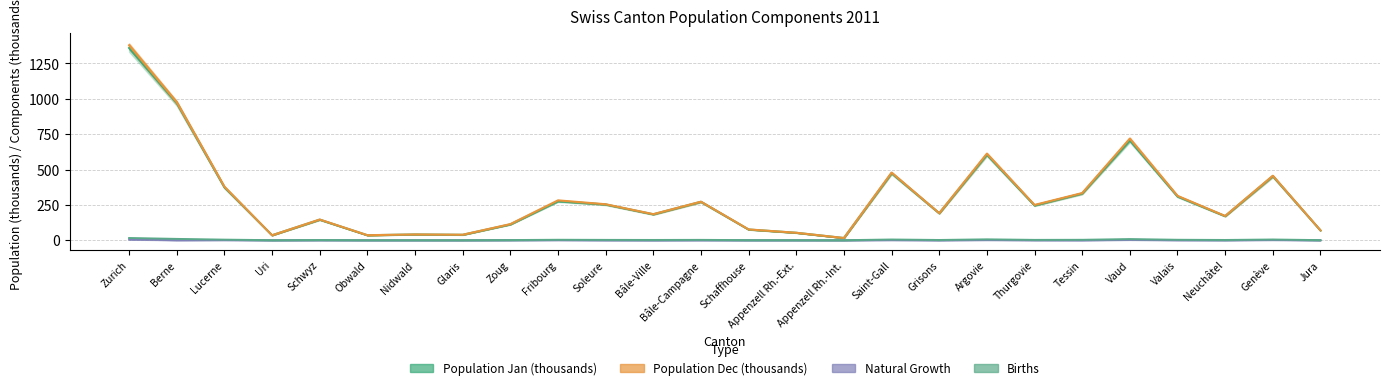

What is the approximate value of Births at Berne?

9.3